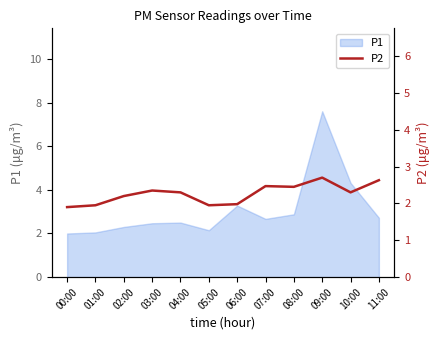

Approximately how many times larger is the value at 04:00 compared to 08:00?

0.9